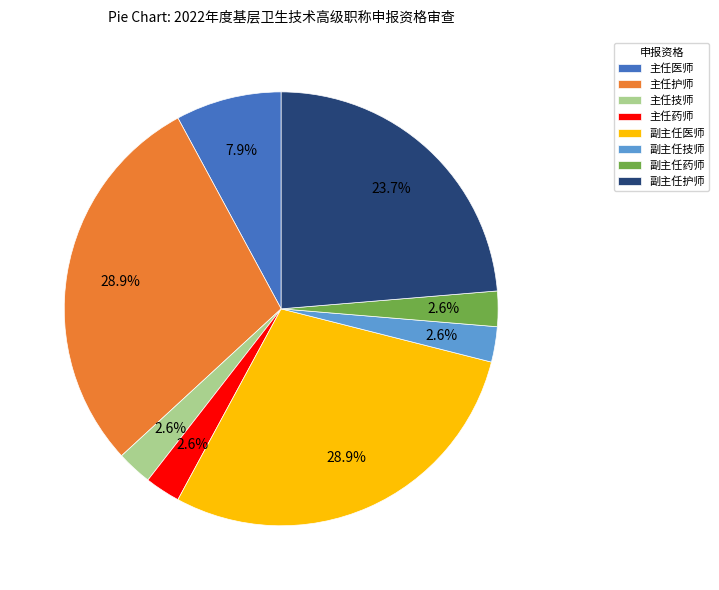

To the nearest percent, what is the combined percentage of 副主任医师 and 主任技师?

32%